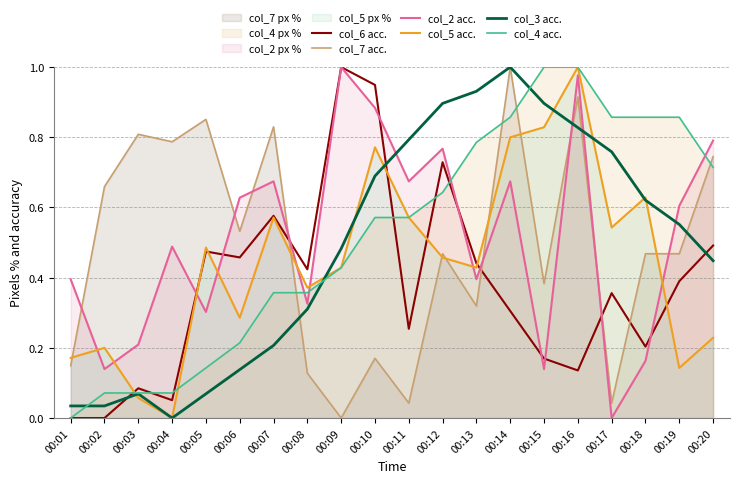

How many positive values does the col_7 acc. series have?

19